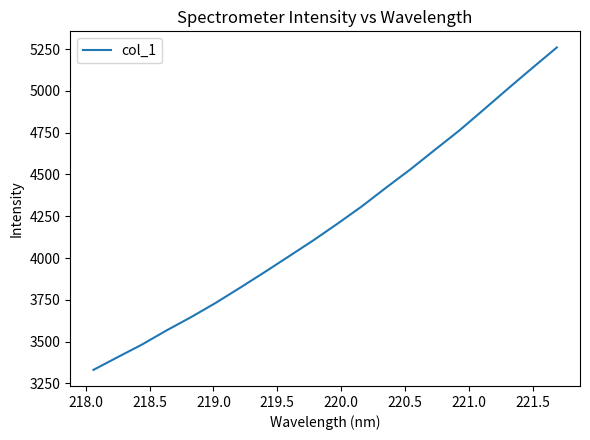

How many values are below 4205?

10